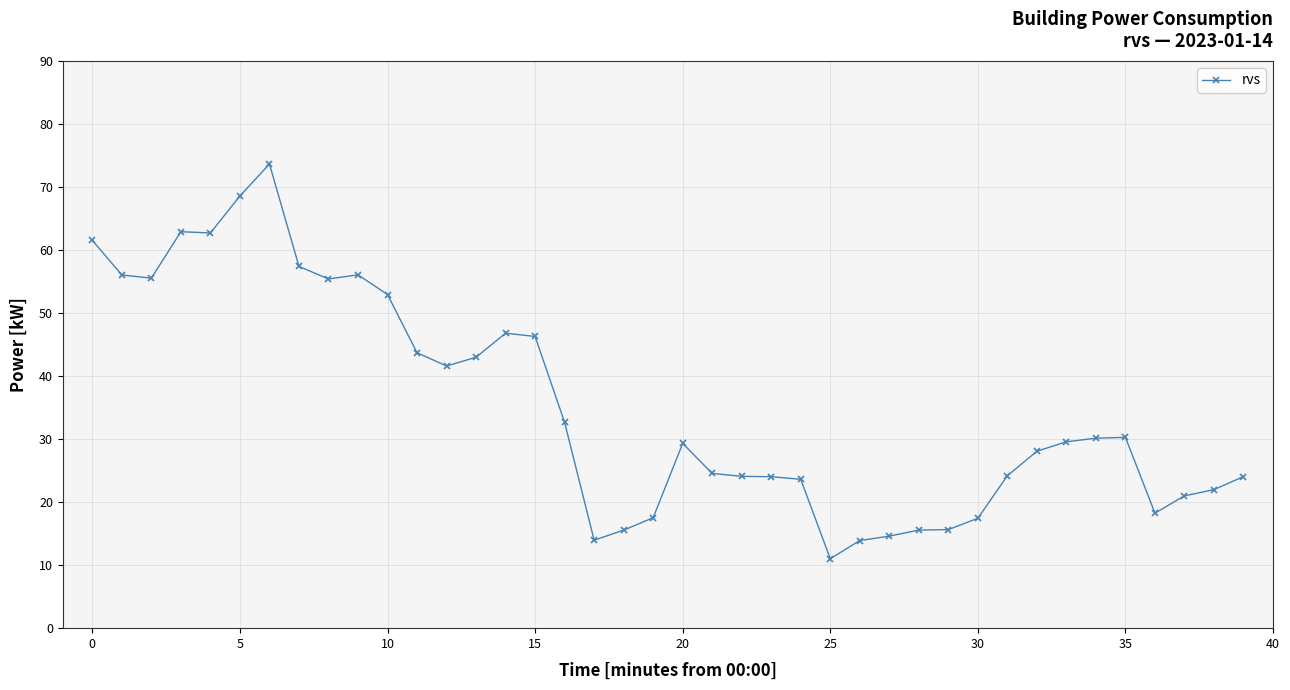

What is the sum of all values?

1405.0